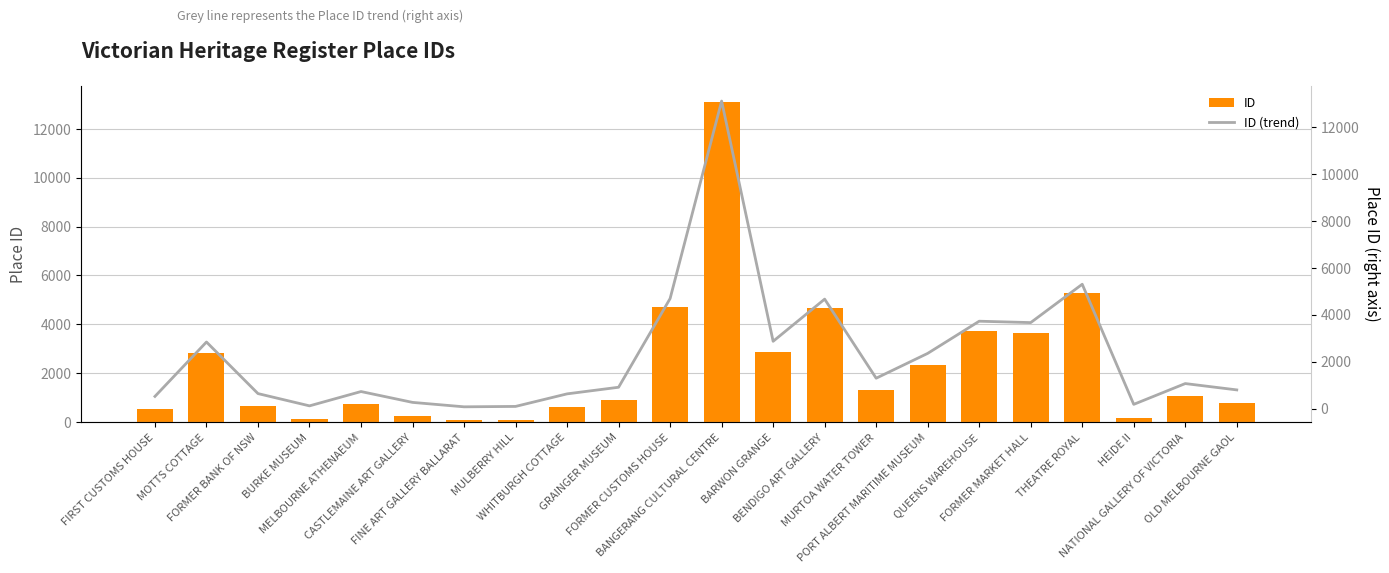

Where is ID (trend) nearest to the value 6589?

THEATRE ROYAL